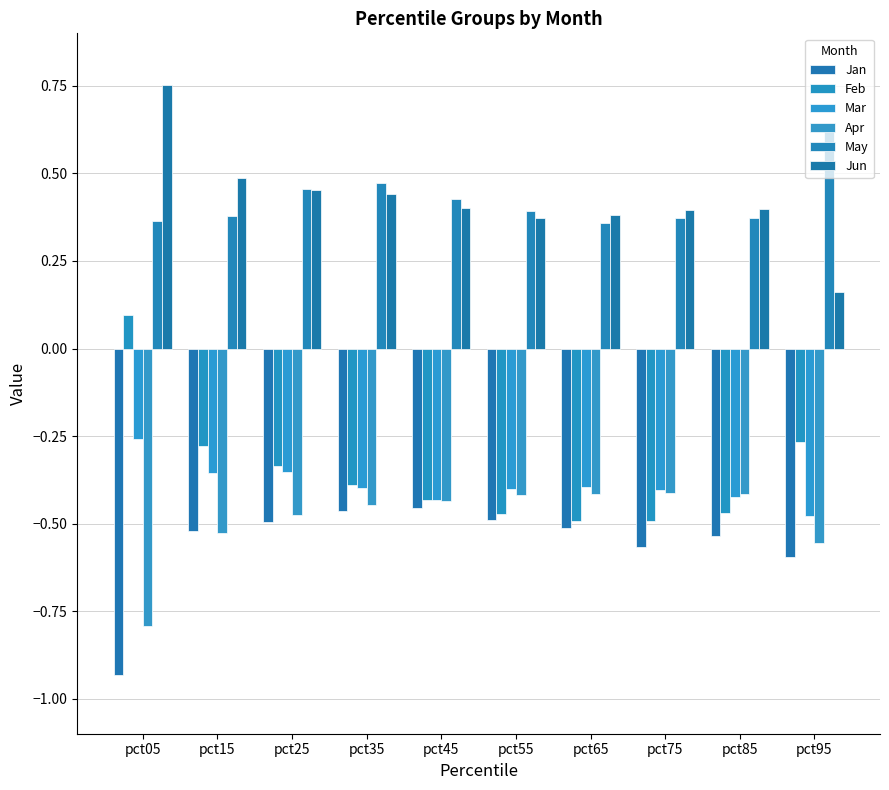

Reading left to right, transcribe all the data shown in this chart.

Jan: pct05=-0.9	pct15=-0.5	pct25=-0.5	pct35=-0.5	pct45=-0.5	pct55=-0.5	pct65=-0.5	pct75=-0.6	pct85=-0.5	pct95=-0.6
Feb: pct05=0.1	pct15=-0.3	pct25=-0.3	pct35=-0.4	pct45=-0.4	pct55=-0.5	pct65=-0.5	pct75=-0.5	pct85=-0.5	pct95=-0.3
Mar: pct05=-0.3	pct15=-0.4	pct25=-0.4	pct35=-0.4	pct45=-0.4	pct55=-0.4	pct65=-0.4	pct75=-0.4	pct85=-0.4	pct95=-0.5
Apr: pct05=-0.8	pct15=-0.5	pct25=-0.5	pct35=-0.4	pct45=-0.4	pct55=-0.4	pct65=-0.4	pct75=-0.4	pct85=-0.4	pct95=-0.6
May: pct05=0.4	pct15=0.4	pct25=0.5	pct35=0.5	pct45=0.4	pct55=0.4	pct65=0.4	pct75=0.4	pct85=0.4	pct95=0.6
Jun: pct05=0.8	pct15=0.5	pct25=0.5	pct35=0.4	pct45=0.4	pct55=0.4	pct65=0.4	pct75=0.4	pct85=0.4	pct95=0.2